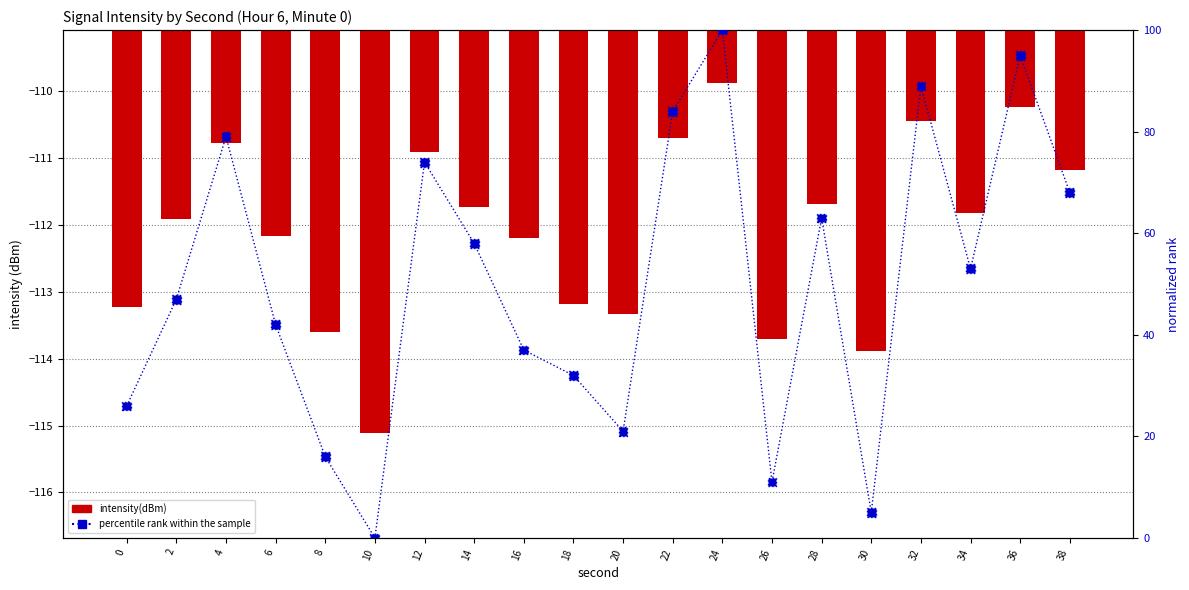

Is the value of percentile rank within the sample at 2 greater than the value of intensity(dBm) at 34?

Yes